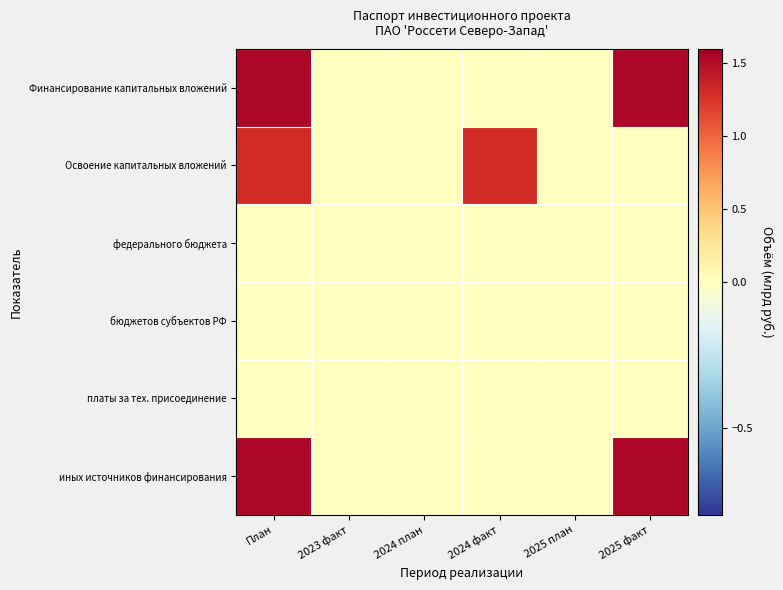

Reading left to right, transcribe all the data shown in this chart.

Финансирование капитальных вложений: План=1.5	2023 факт=0.0	2024 план=0.0	2024 факт=0.0	2025 план=0.0	2025 факт=1.5
Освоение капитальных вложений: План=1.3	2023 факт=0.0	2024 план=0.0	2024 факт=1.3	2025 план=0.0	2025 факт=0.0
федерального бюджета: План=0.0	2023 факт=0.0	2024 план=0.0	2024 факт=0.0	2025 план=0.0	2025 факт=0.0
бюджетов субъектов РФ: План=0.0	2023 факт=0.0	2024 план=0.0	2024 факт=0.0	2025 план=0.0	2025 факт=0.0
платы за тех. присоединение: План=0.0	2023 факт=0.0	2024 план=0.0	2024 факт=0.0	2025 план=0.0	2025 факт=0.0
иных источников финансирования: План=1.5	2023 факт=0.0	2024 план=0.0	2024 факт=0.0	2025 план=0.0	2025 факт=1.5